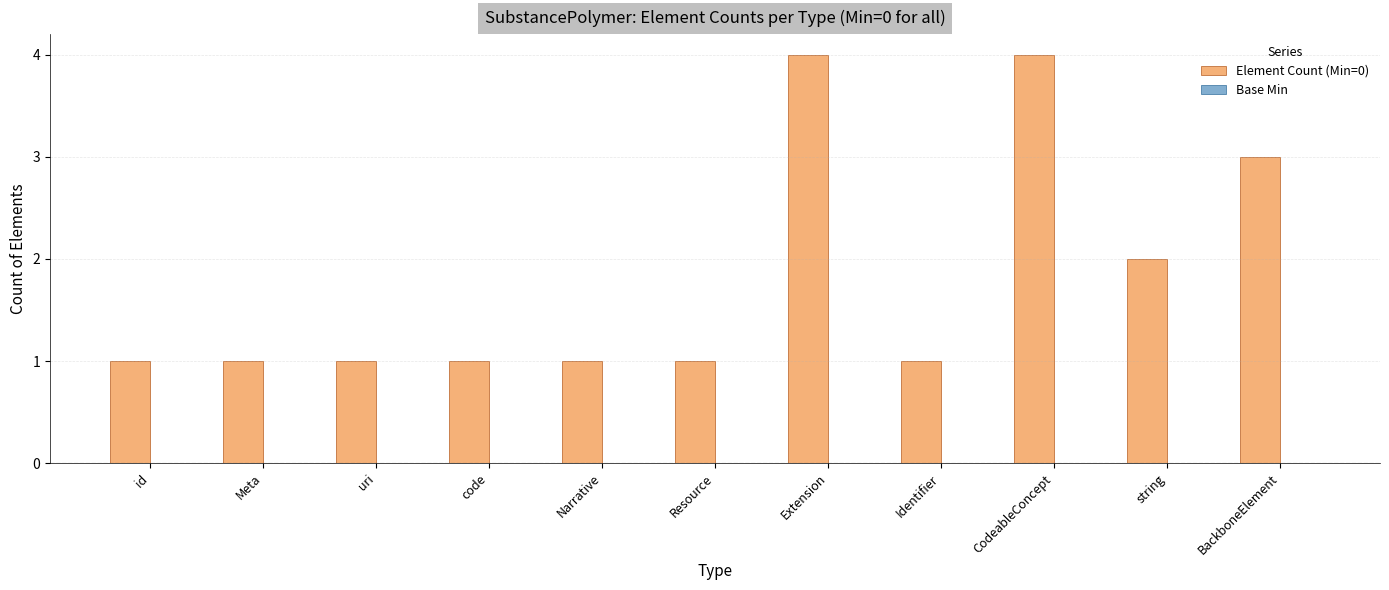

Which has a higher value, Extension or Meta?

Extension